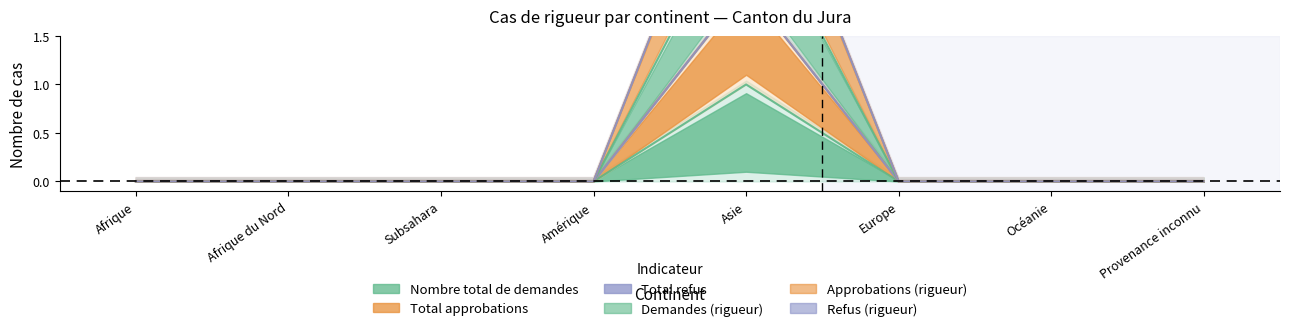

Which label corresponds to the largest value in the chart?

Asie